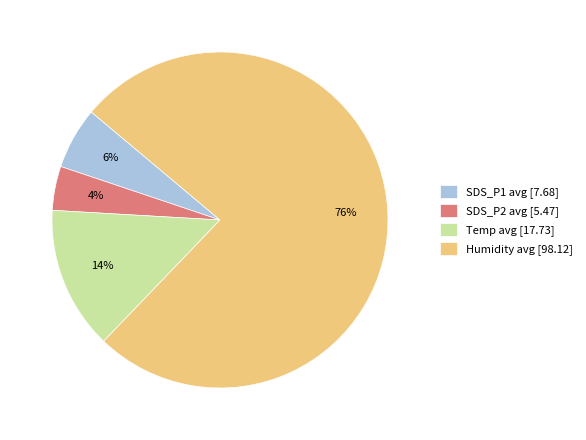

True or false: Humidity avg [98.12] accounts for 76% of the total.

True